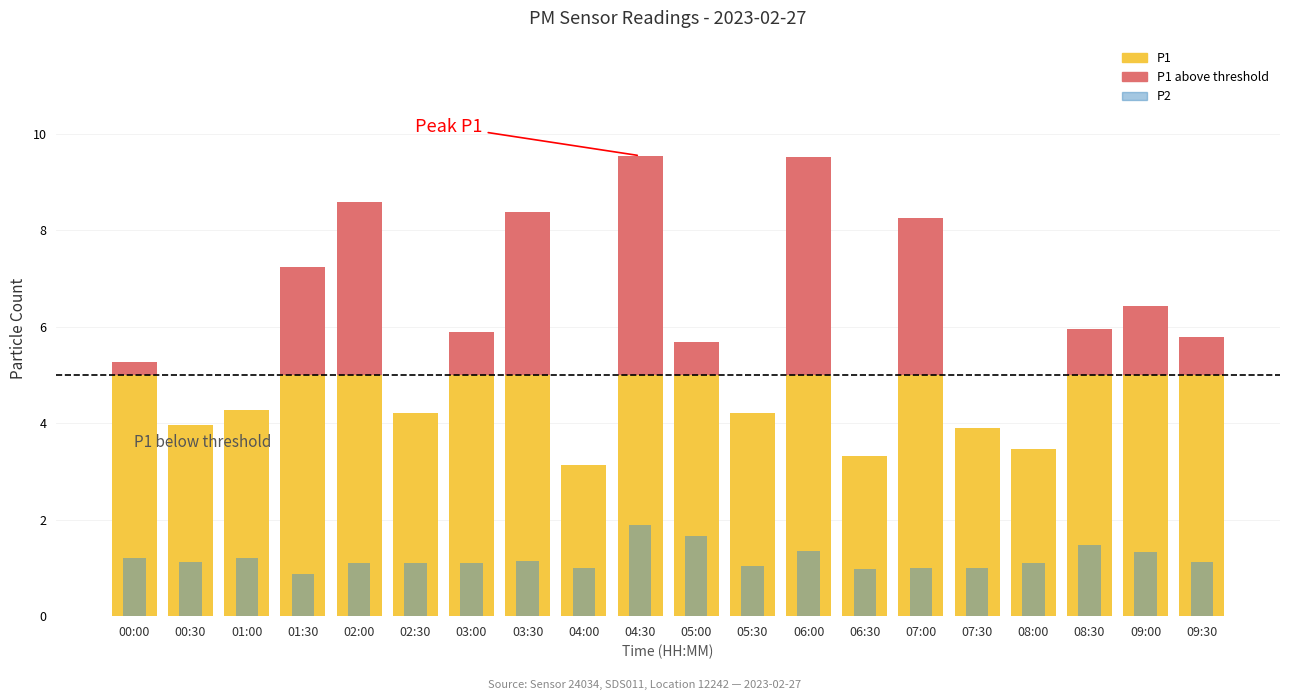

Is it true that P1 (above threshold) equals 3.6 at 02:00?

True